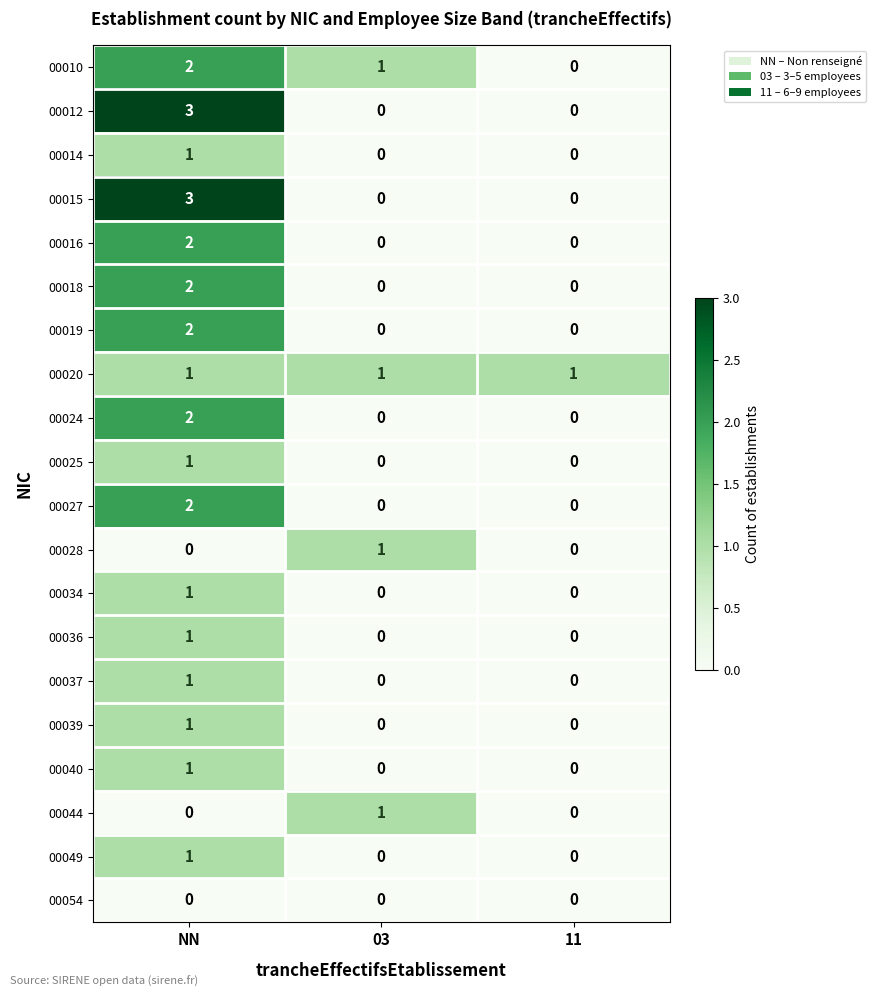

The value of 00044 at 11 is 1. True or false?

False